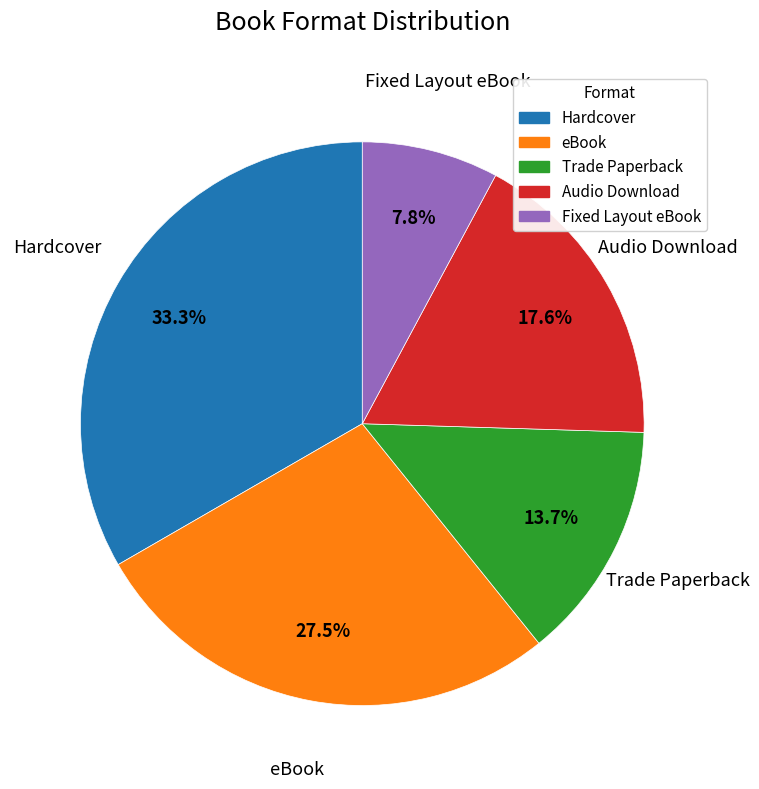

Is Fixed Layout eBook the majority of the pie?

No